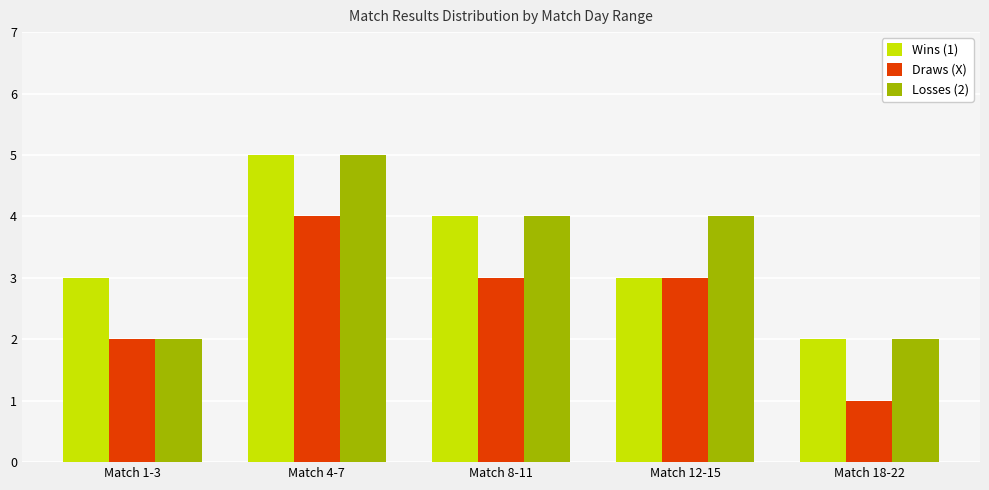

What is the spread (max minus min) of values at Match 18-22?

1